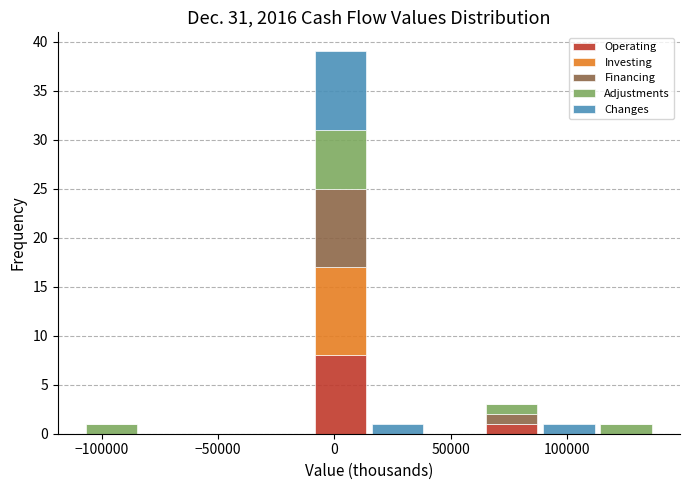

Reading left to right, list every stacked bar in this chart as the range it spans on the x-axis followed by its total height. Neither the bar edges nor the heights are printed on the chart, so give them approximately, as read against the axes.

-110000 to -85000: 1
-85000 to -60000: 0
-60000 to -35000: 0
-35000 to -10000: 0
-10000 to 15000: 39
15000 to 40000: 1
40000 to 65000: 0
65000 to 90000: 3
90000 to 115000: 1
115000 to 140000: 1